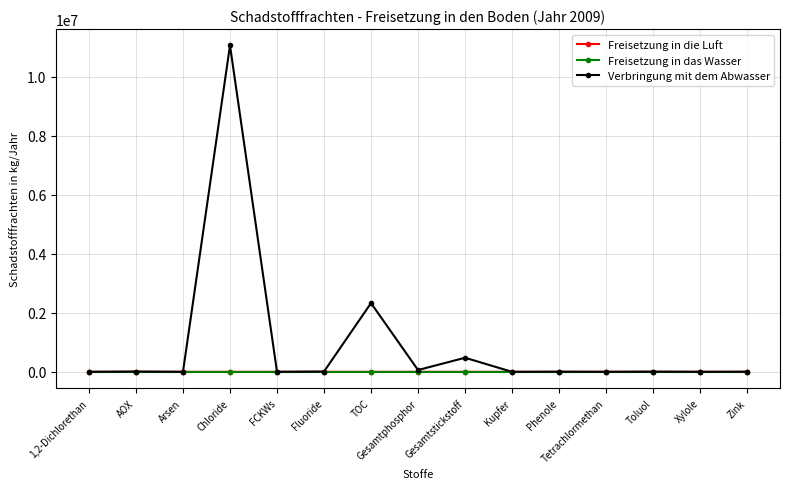

What is the total value across all series at Phenole?

3040